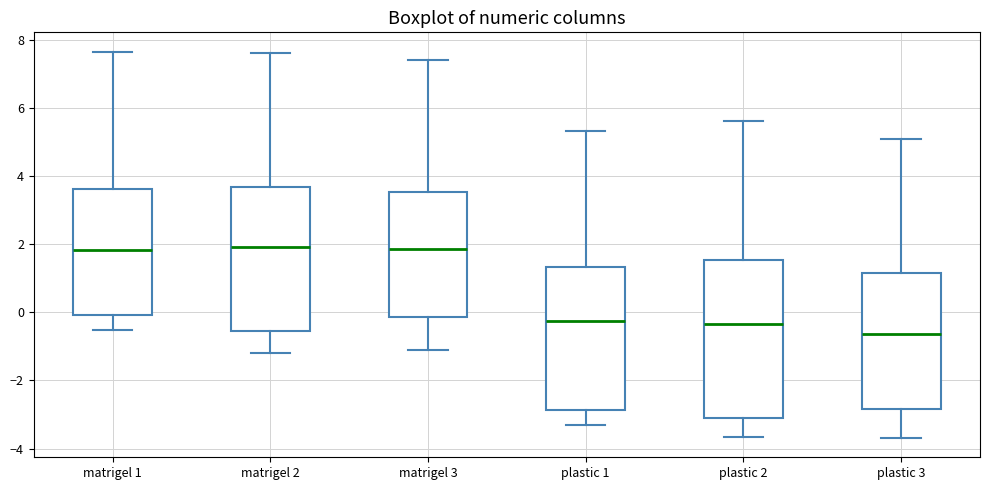

Reading left to right, read every box against the y-axis: the position of its median line, the range the box covers, and the ends of its whiskers. The values are not printed on the chart, so give them approximately, as read against the axis.

matrigel 1: median 1.8, box 0.0 to 3.6, whiskers -0.6 to 7.6
matrigel 2: median 2.0, box -0.6 to 3.6, whiskers -1.2 to 7.6
matrigel 3: median 1.8, box -0.2 to 3.6, whiskers -1.2 to 7.4
plastic 1: median -0.2, box -2.8 to 1.4, whiskers -3.4 to 5.4
plastic 2: median -0.4, box -3.0 to 1.6, whiskers -3.6 to 5.6
plastic 3: median -0.6, box -2.8 to 1.2, whiskers -3.6 to 5.0